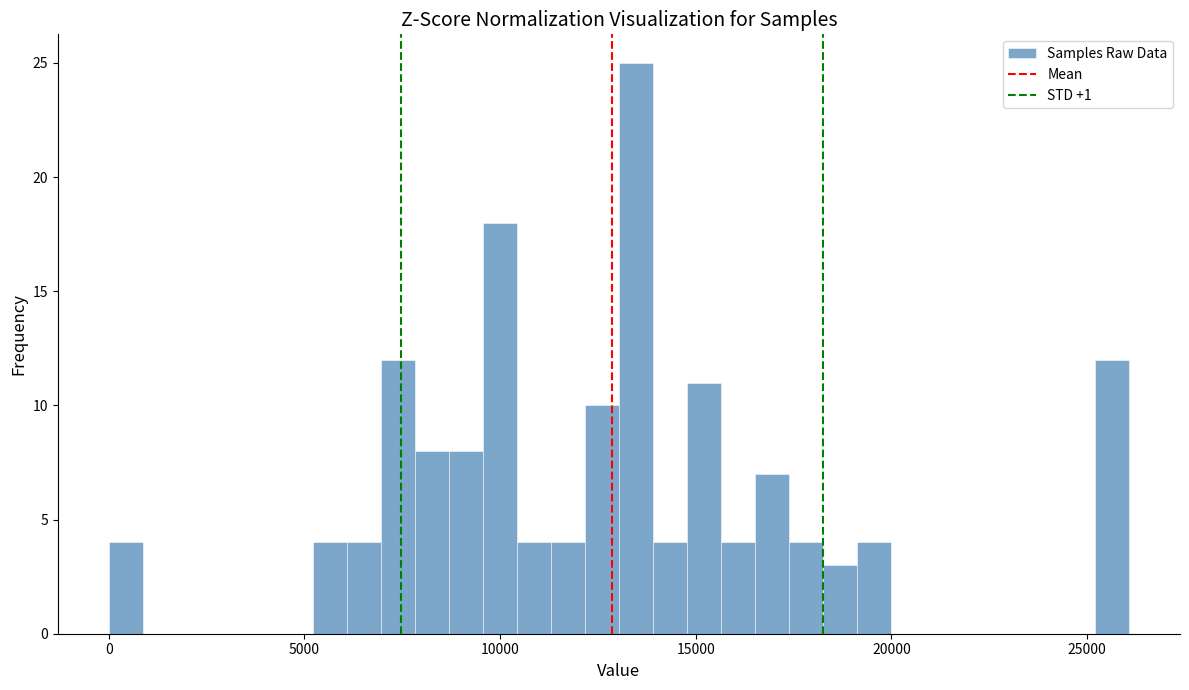

Around what value on the x-axis is the tallest bar? Give the approximate position of its centre, as read against the axis.

13500